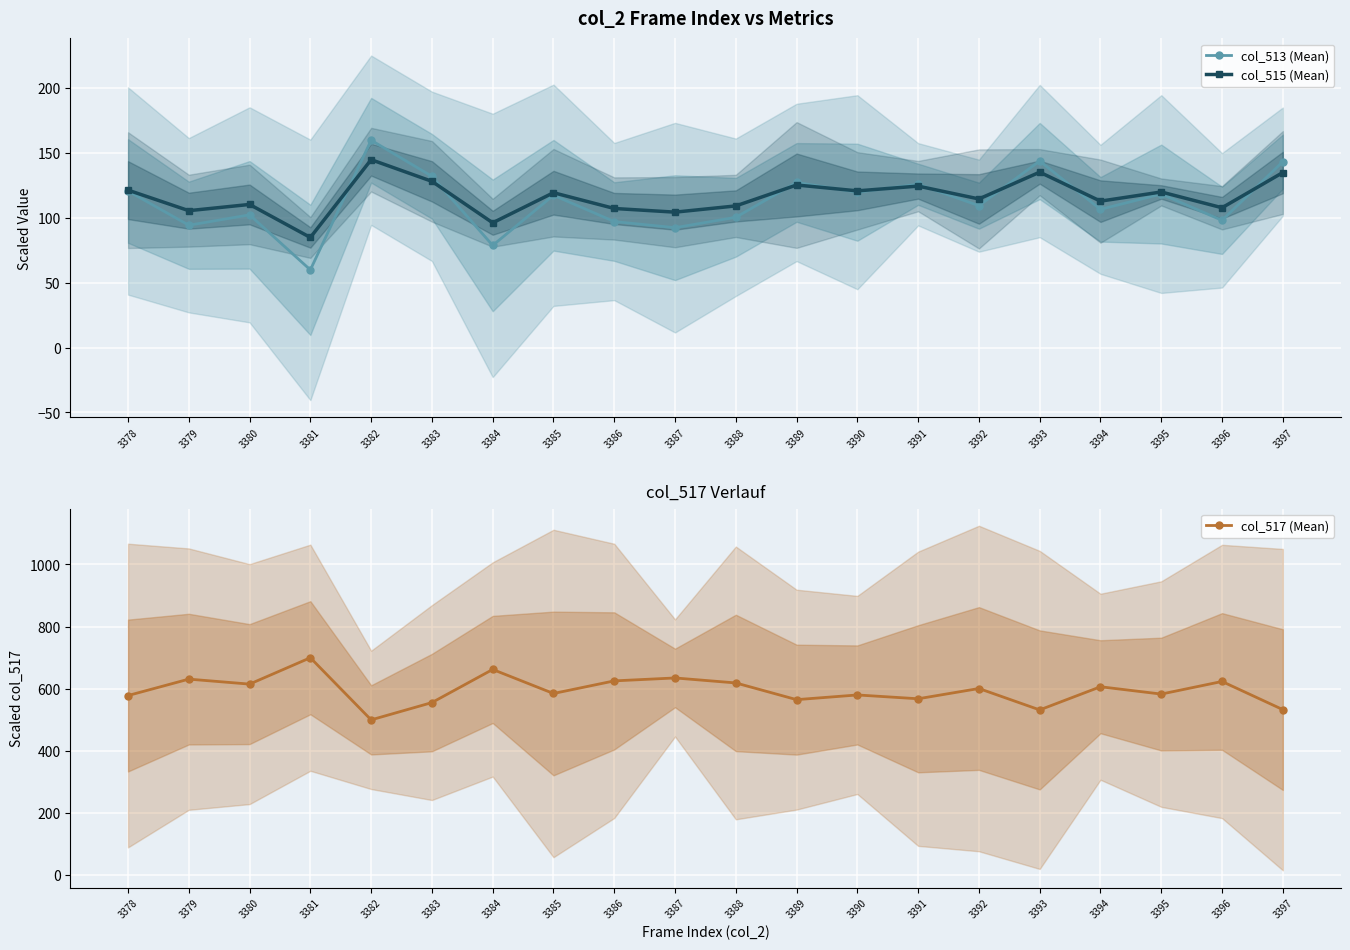

True or false: col_515 (Mean) has a value of 135.4 at 3393.

True